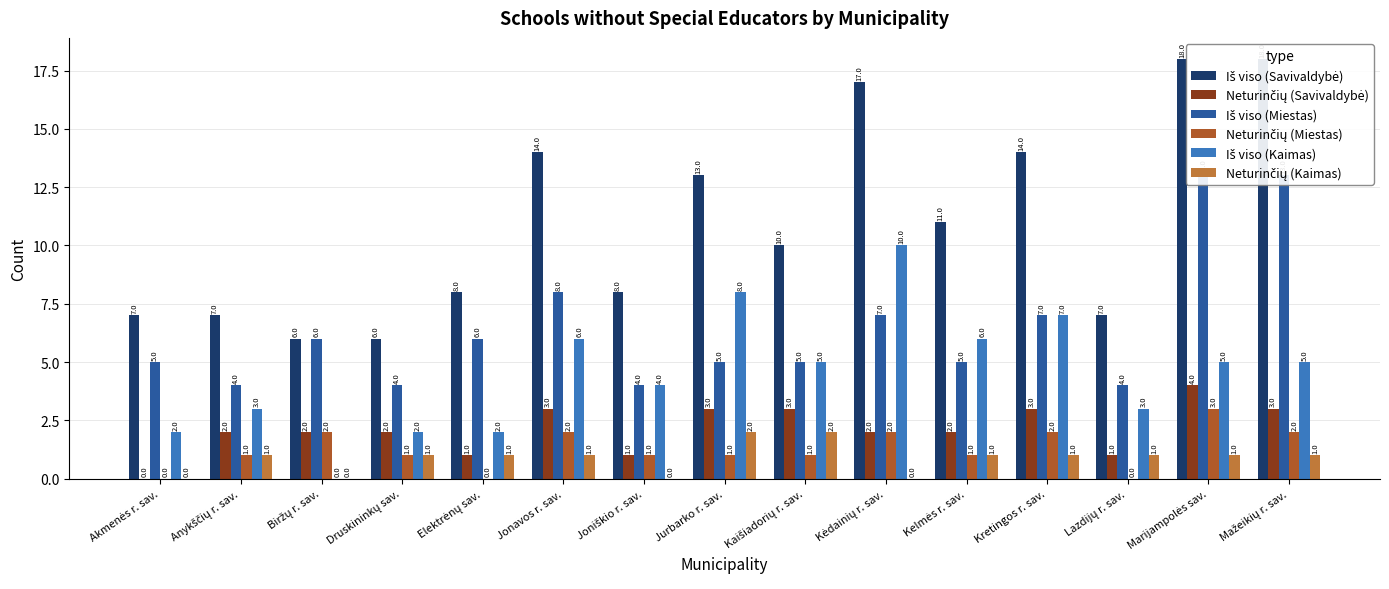

Which category has the lowest value in the Neturinčių (Kaimas) series?

Akmenės r. sav.